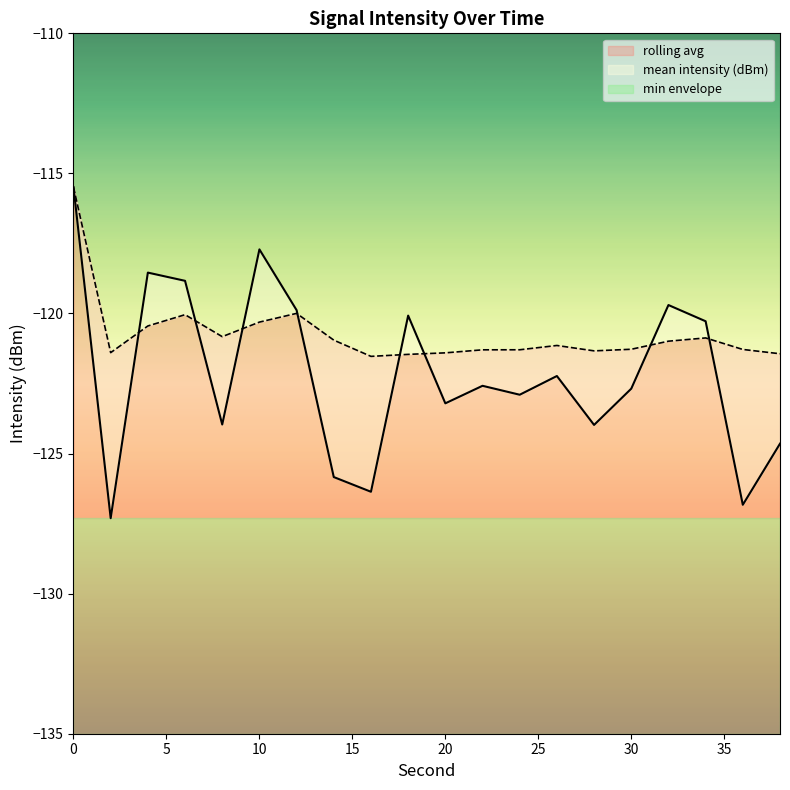

What is the difference between the second highest and second lowest values in the rolling avg series?

1.5